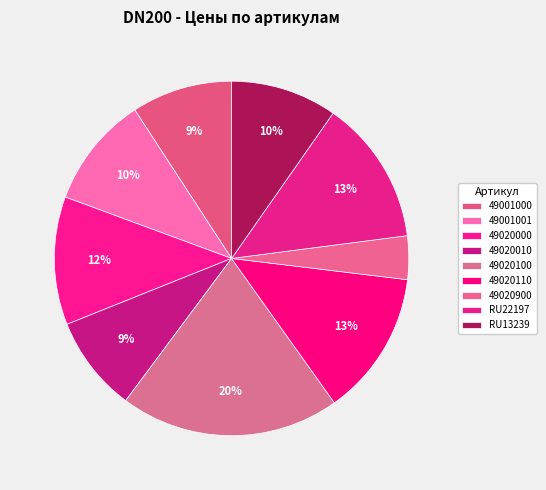

To the nearest percent, what is the average slice percentage?

11%